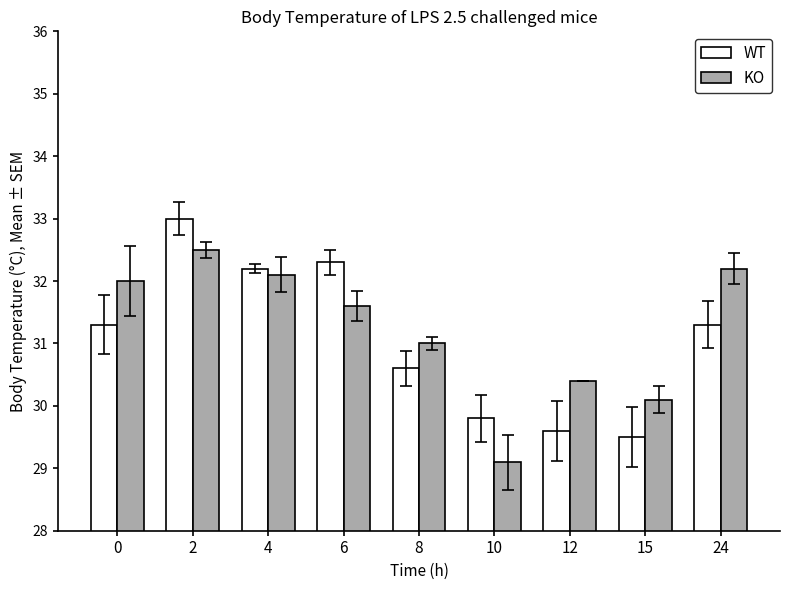

What is the value of the KO bar at the 5th from the left?

31.0